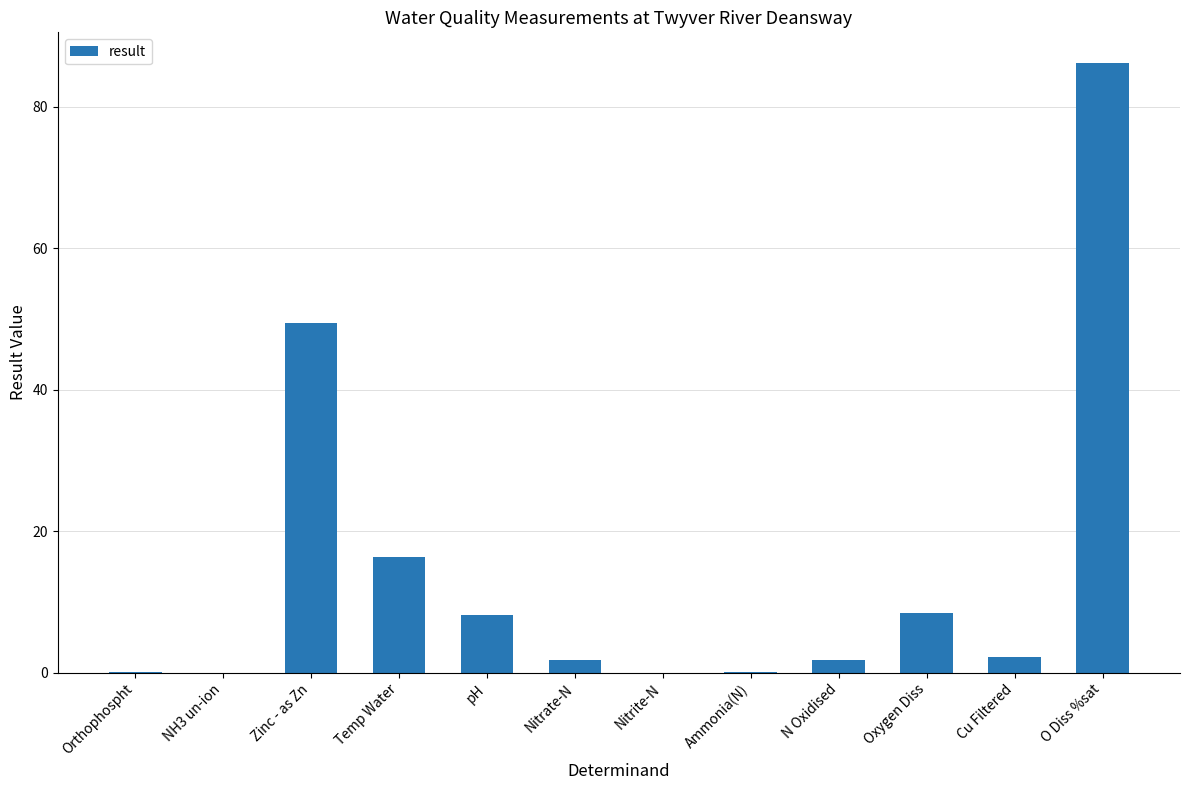

At which category does the chart reach its peak across all series?

O Diss %sat